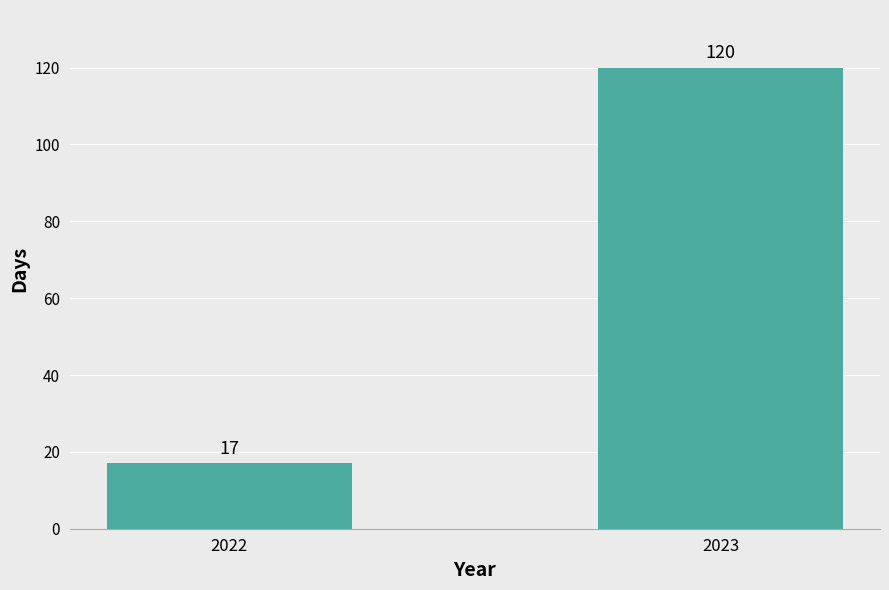

What is the sum of the values at 2023 and 2022?

137